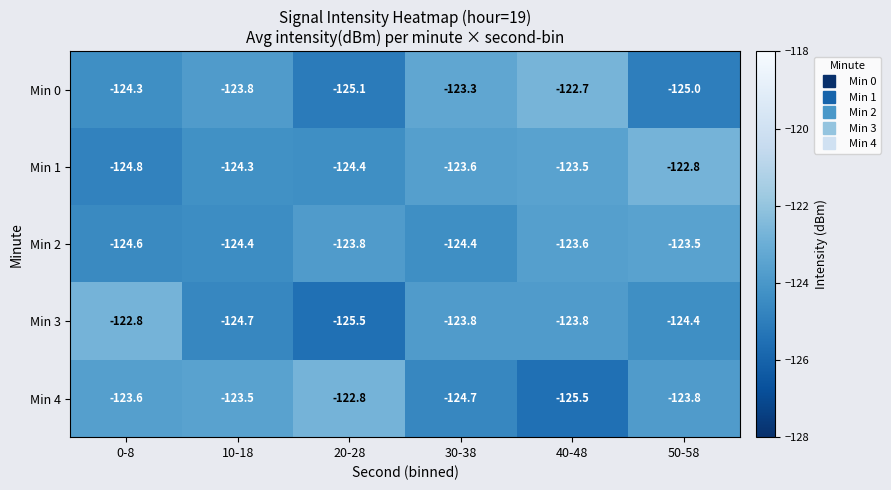

What is the difference between the maximum and minimum values in the Min 1 series?

2.0